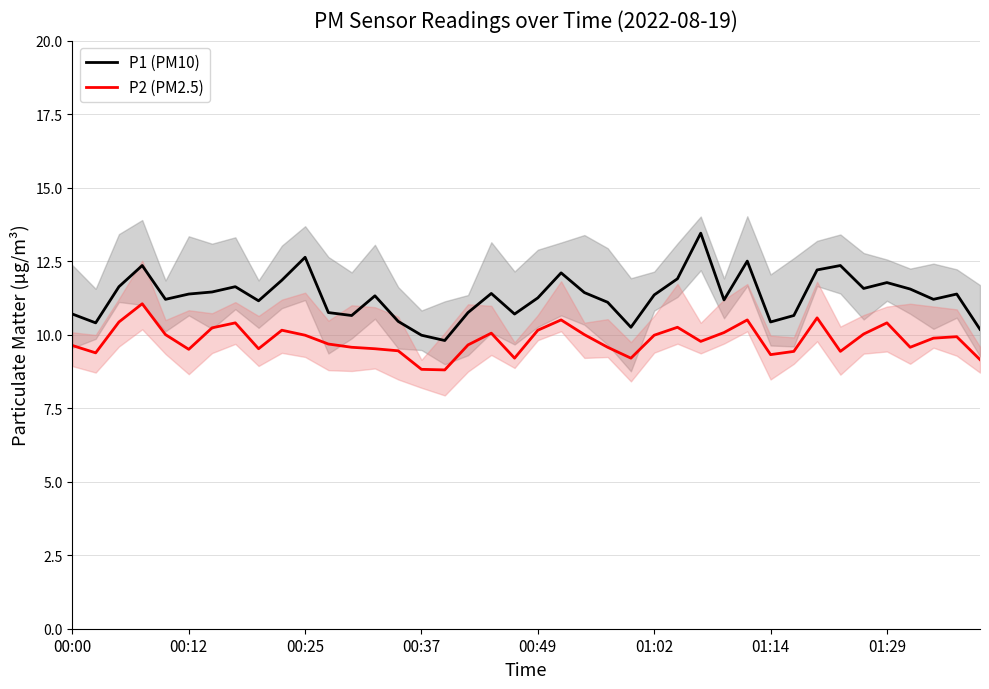

What is the average value of the P1 (PM10) series?

11.3